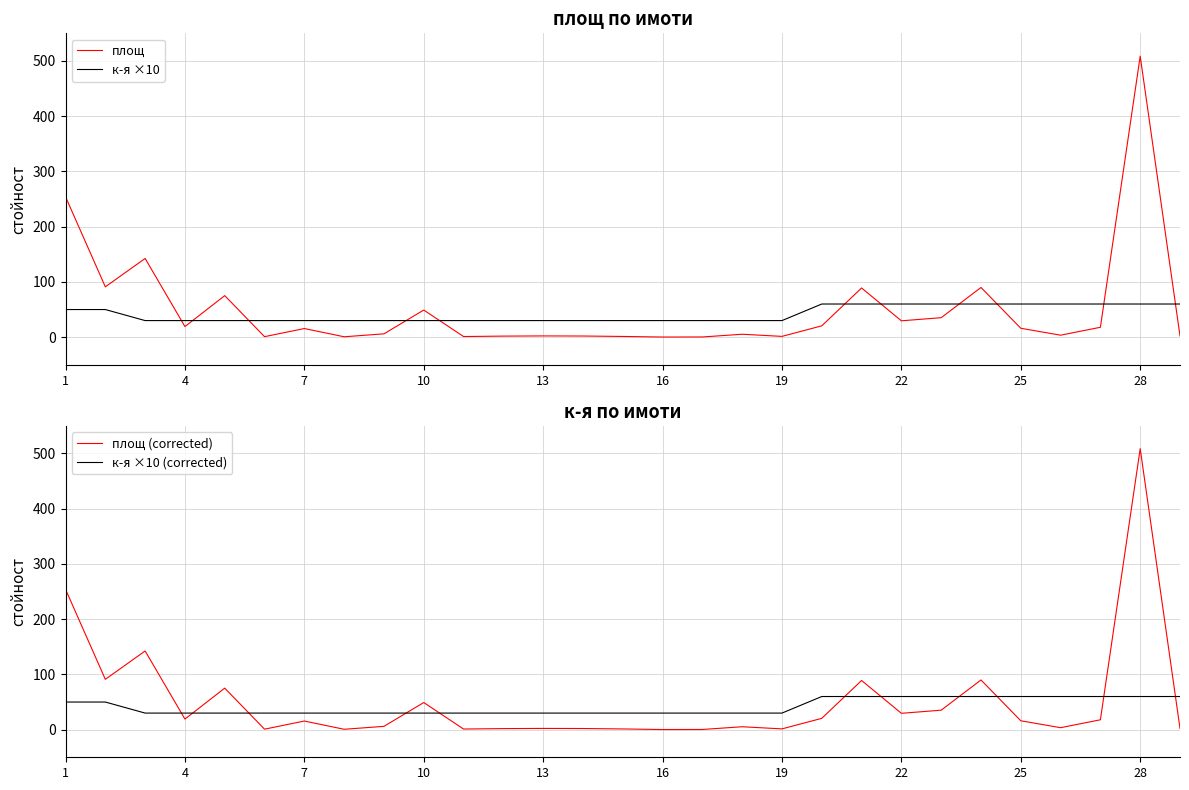

True or false: площ and к-я ×10 intersect in this chart.

True